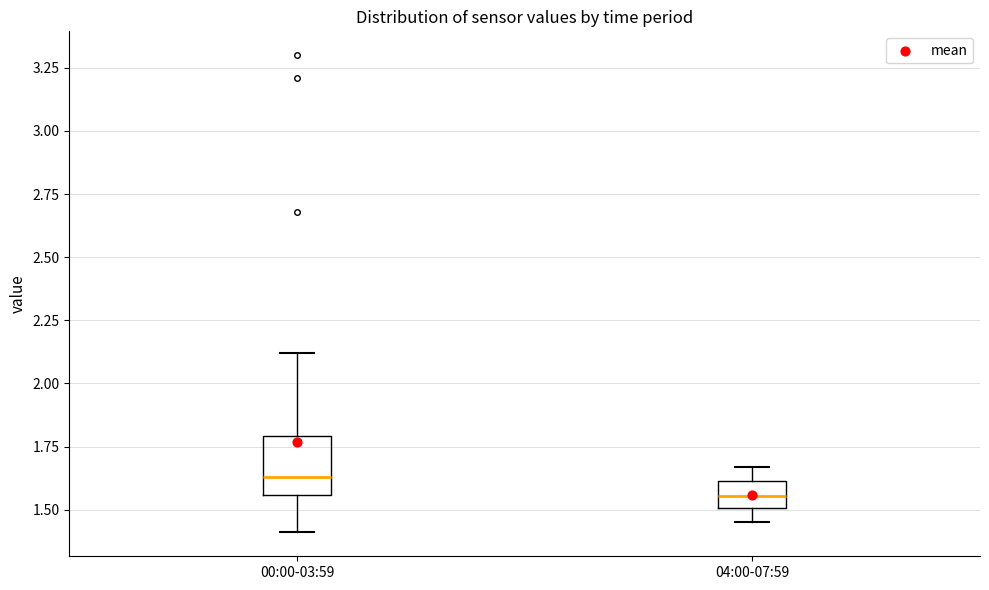

Which box is the tallest, from its lower edge to its upper edge?

00:00-03:59